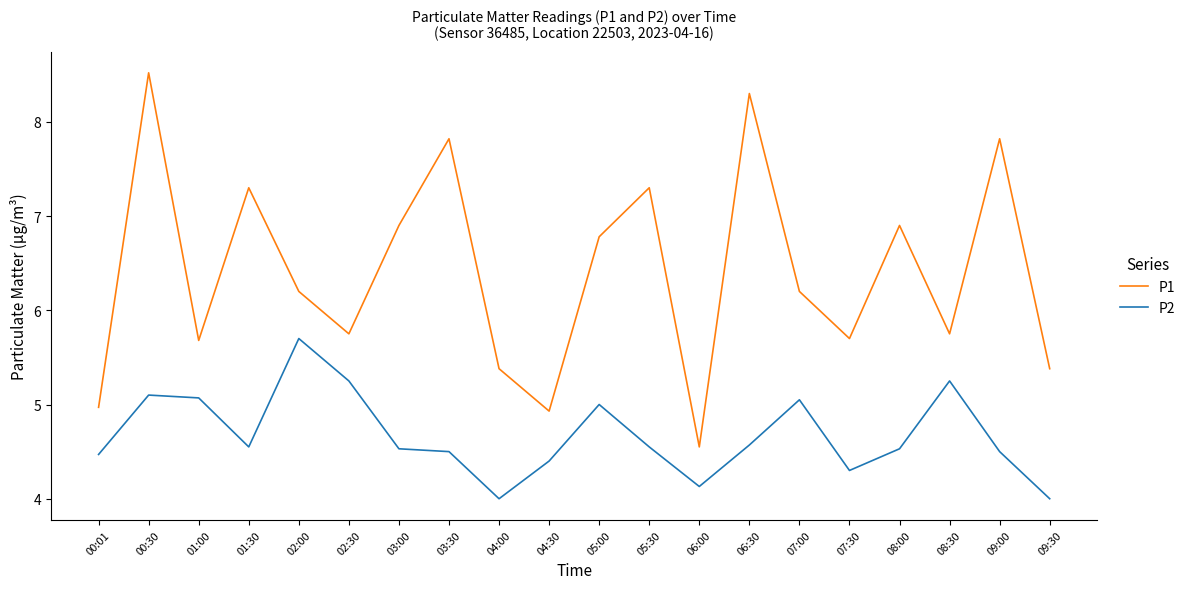

What is the sum of all P1 values?

128.1